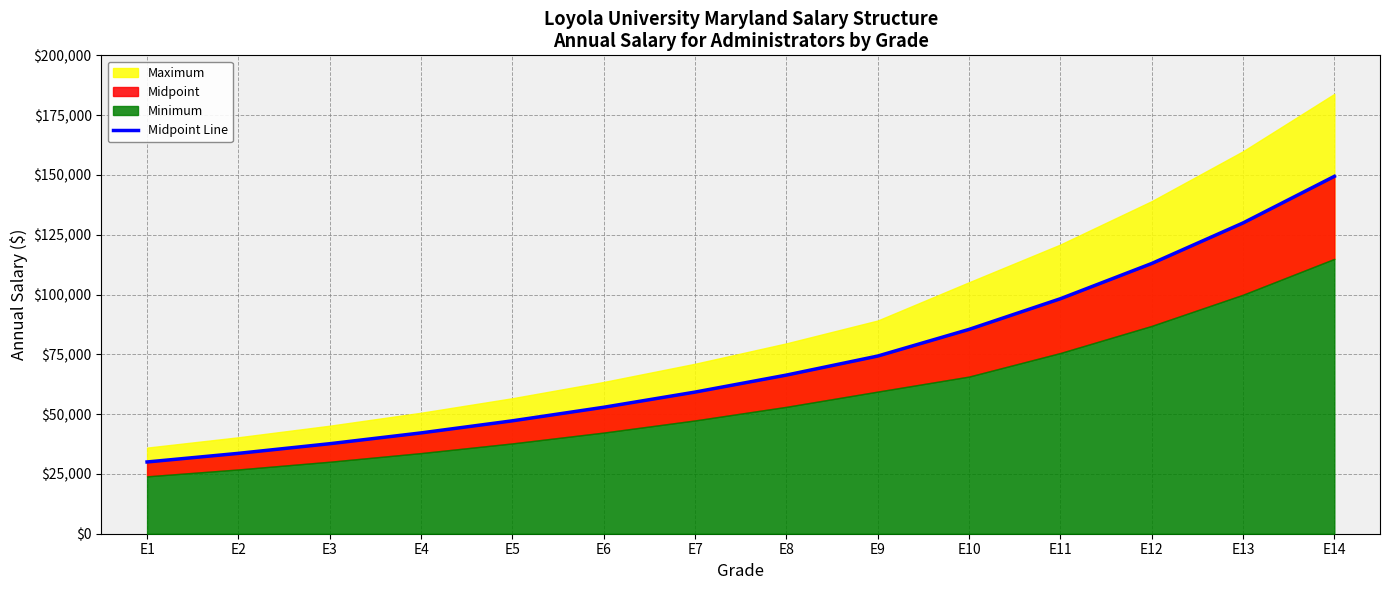

Between E14 and E3, which is larger?

E14